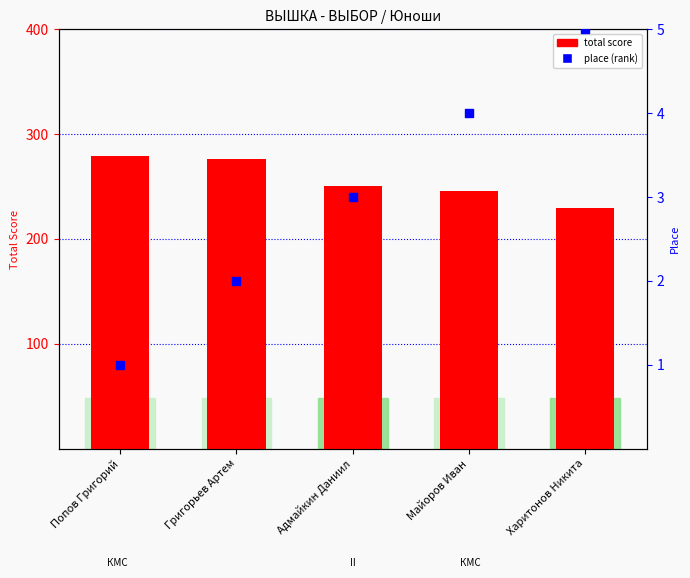

What is the total value across all series at Харитонов Никита?

234.3